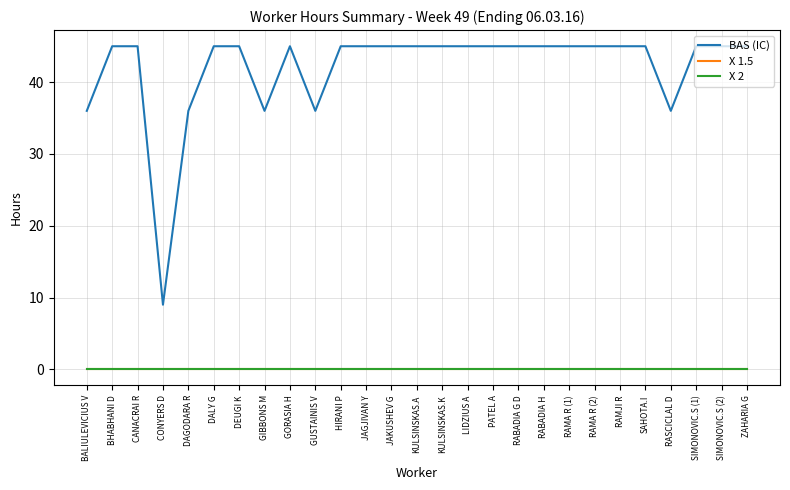

What is the spread (max minus min) of values at RASCICLAL D?

36